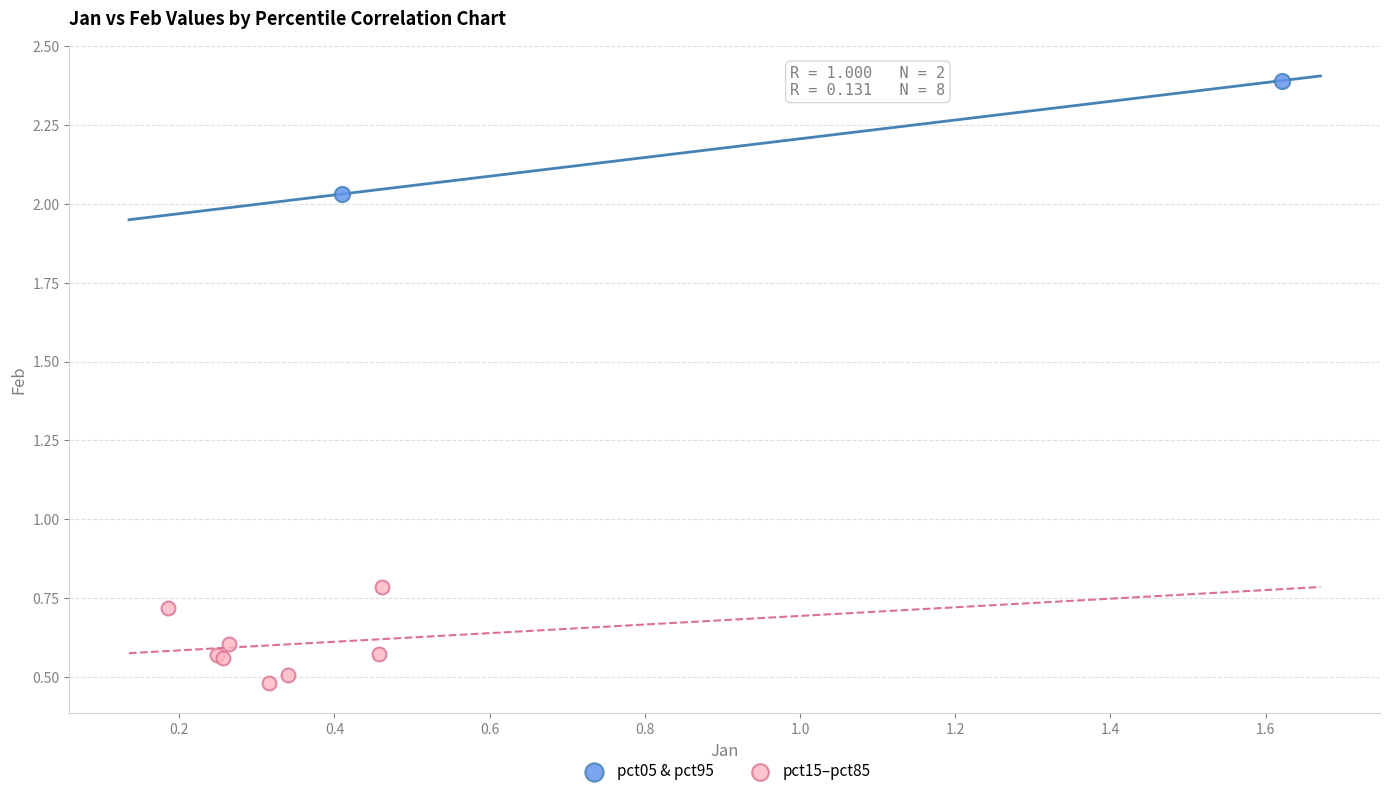

What are all the series names shown in the legend?

pct05 & pct95, pct15–pct85